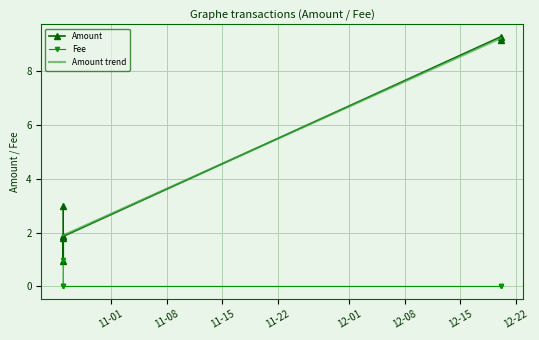

Is it true that Fee equals 0.0 at 2021-10-25 23:23:34?

True